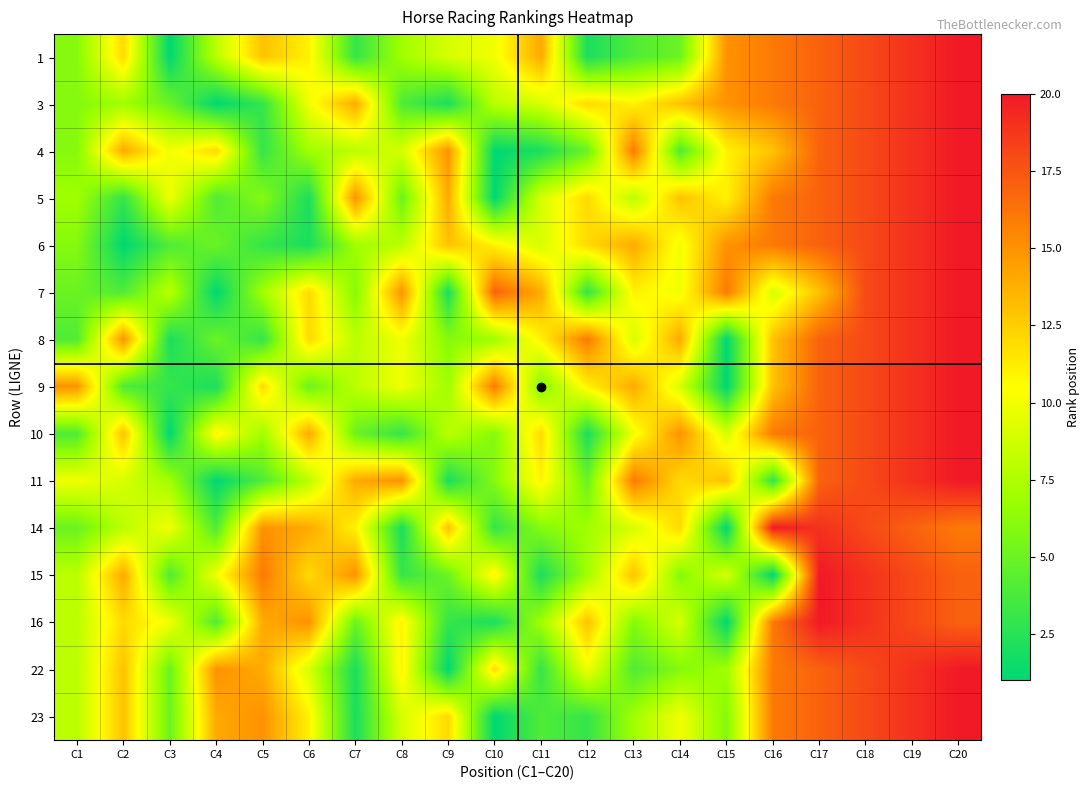

What is the total value across all series at C19?

281